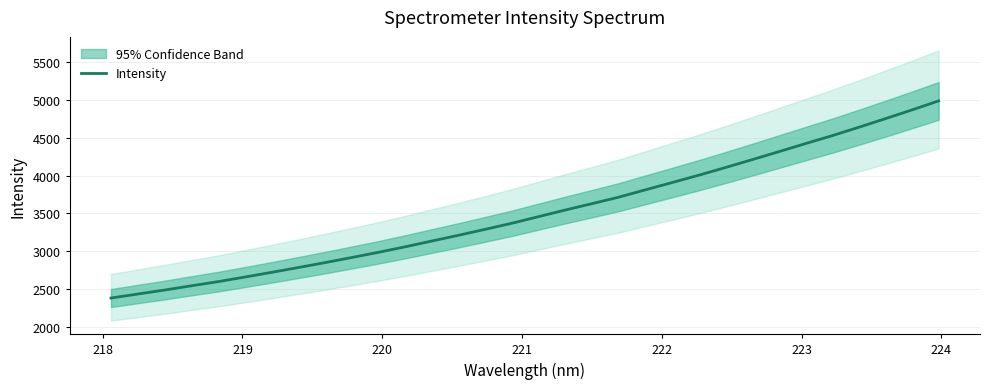

How many values exceed 3456?

16